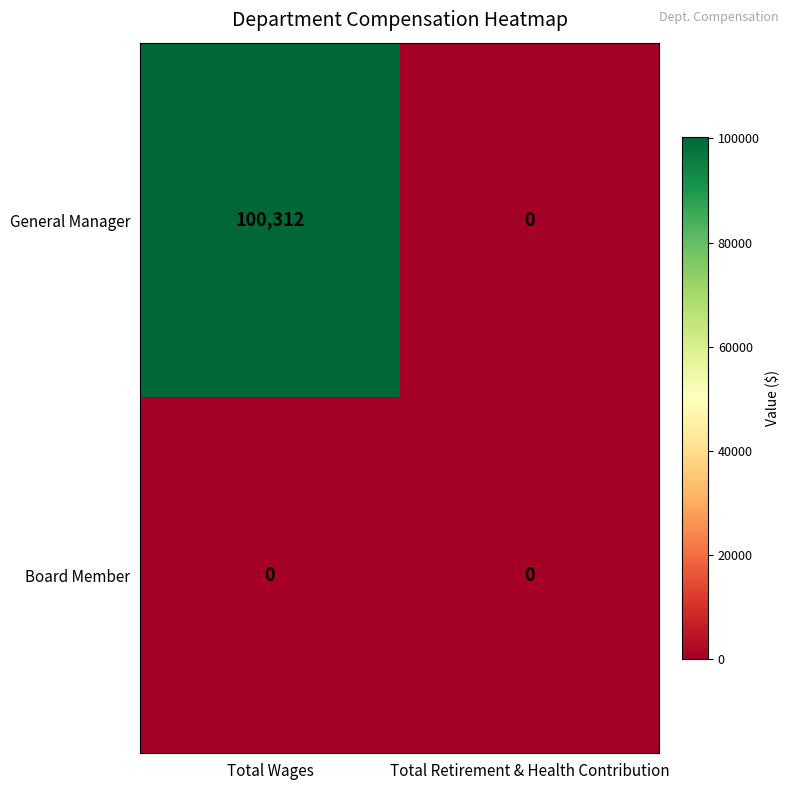

Reading left to right, transcribe all the data shown in this chart.

General Manager: 100312	0
Board Member: 0	0